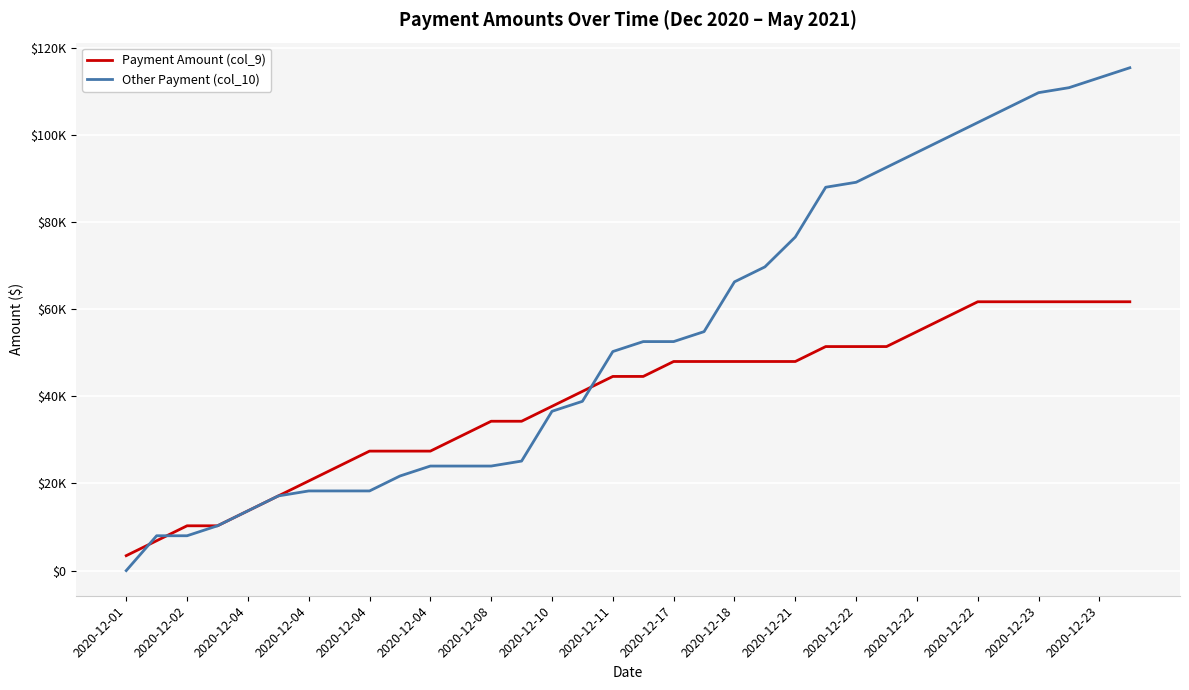

True or false: Payment Amount (col_9) and Other Payment (col_10) intersect in this chart.

True